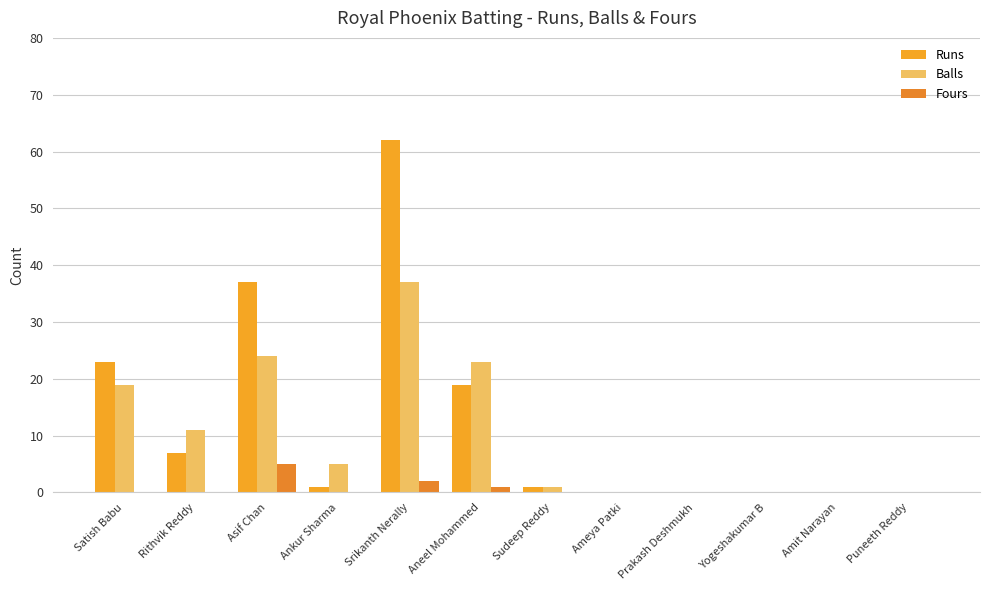

Reading right to left, transcribe all the data shown in this chart.

Runs: 0	0	0	0	0	1	19	62	1	37	7	23
Balls: 0	0	0	0	0	1	23	37	5	24	11	19
Fours: 0	0	0	0	0	0	1	2	0	5	0	0